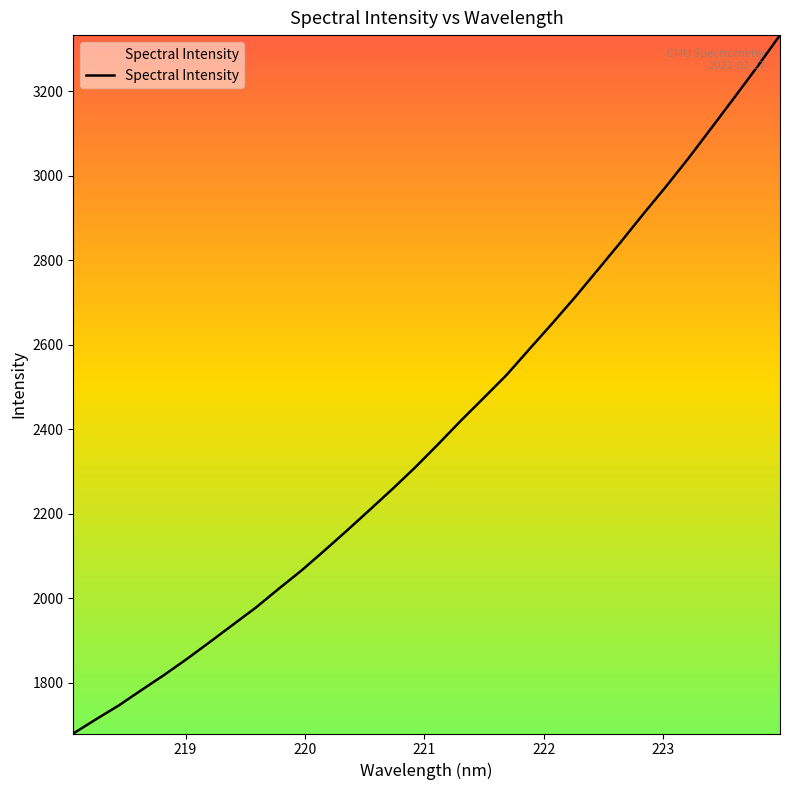

Is this an area chart (filled region under the line)?

No